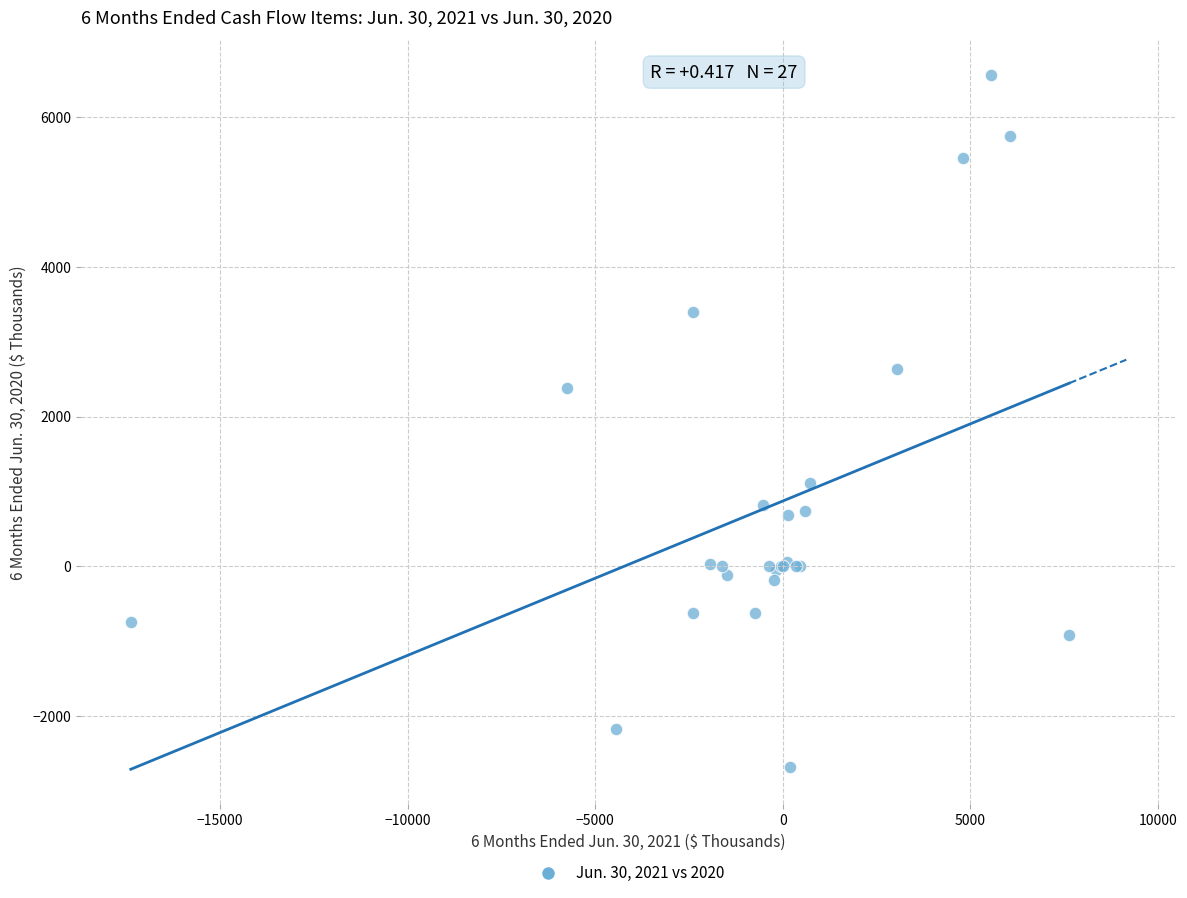

What Y value in the scatter plot is closest to 1941?

2381